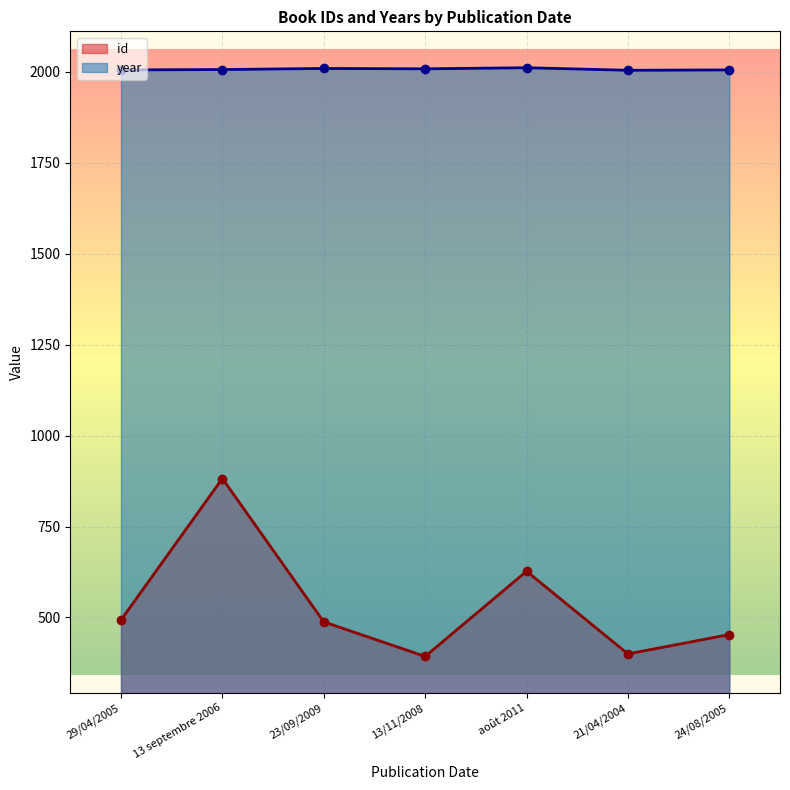

In year, how many points are lower than both neighbors (excluding endpoints)?

2